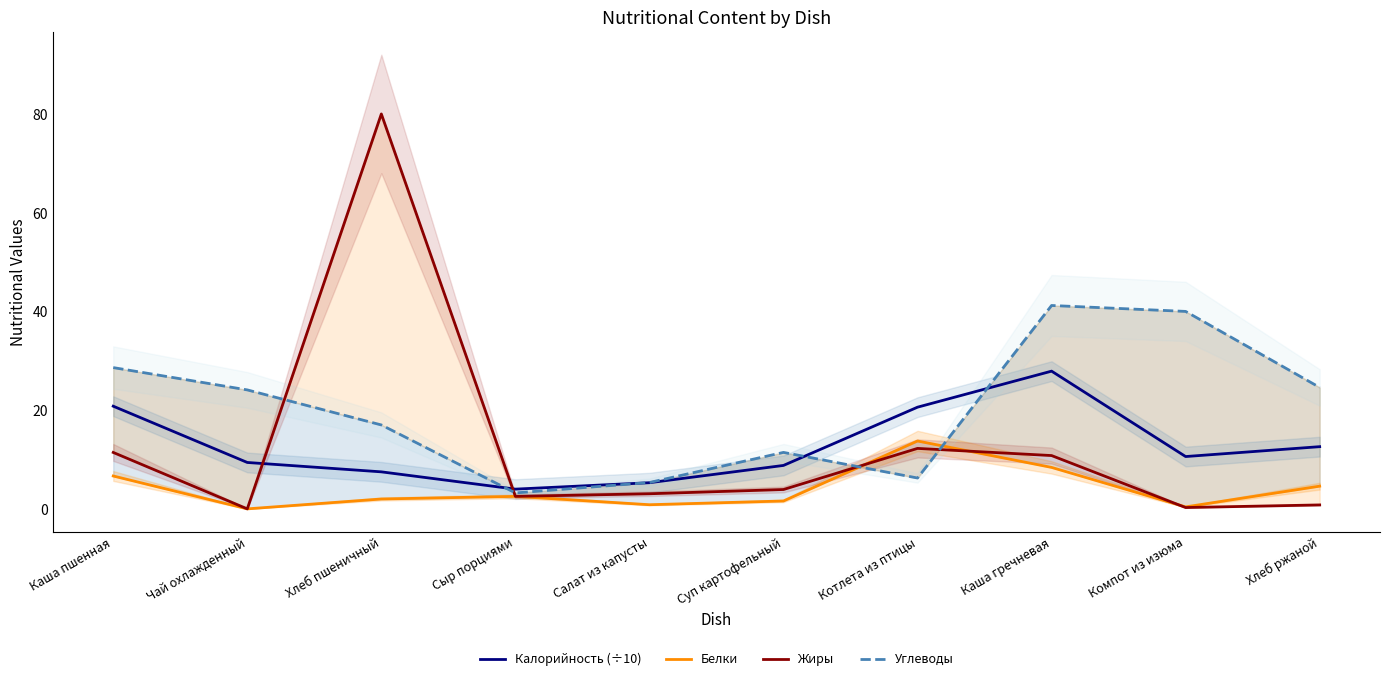

What position from the left is Сыр порциями?

4